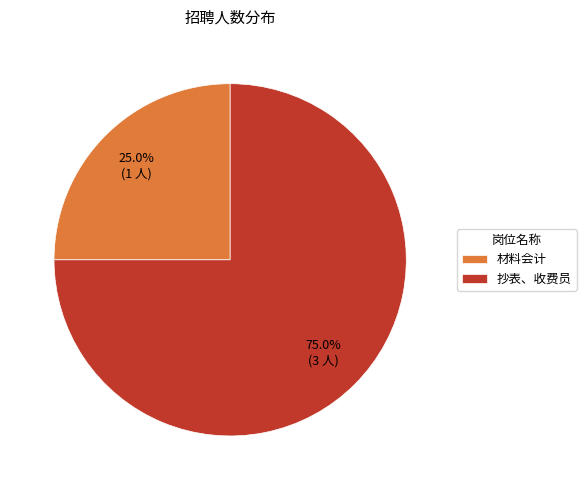

Rank the categories by value from lowest to highest.

材料会计, 抄表、收费员